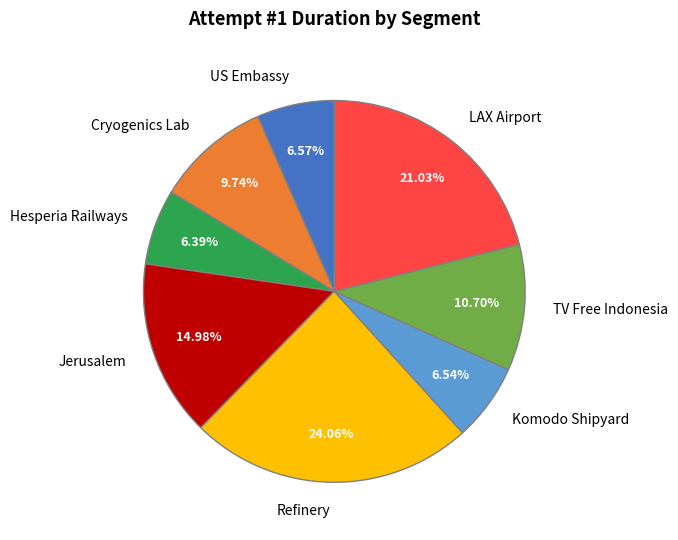

Between TV Free Indonesia and Komodo Shipyard, which is larger?

TV Free Indonesia